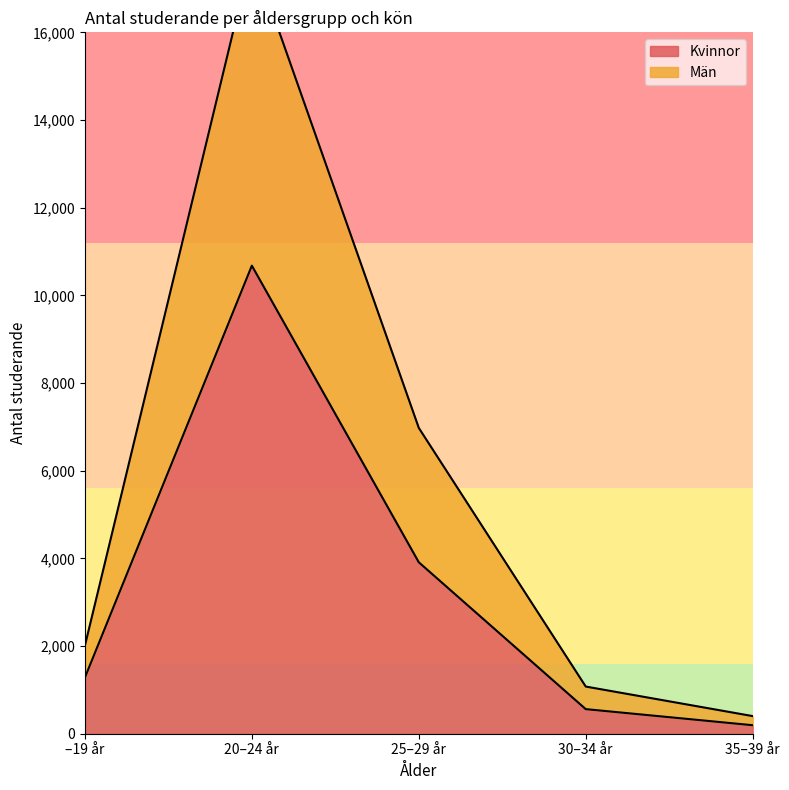

Reading left to right, extract all data points from this chart.

Kvinnor: 1281	10678	3911	561	194
Män: 2008	17784	6976	1076	402